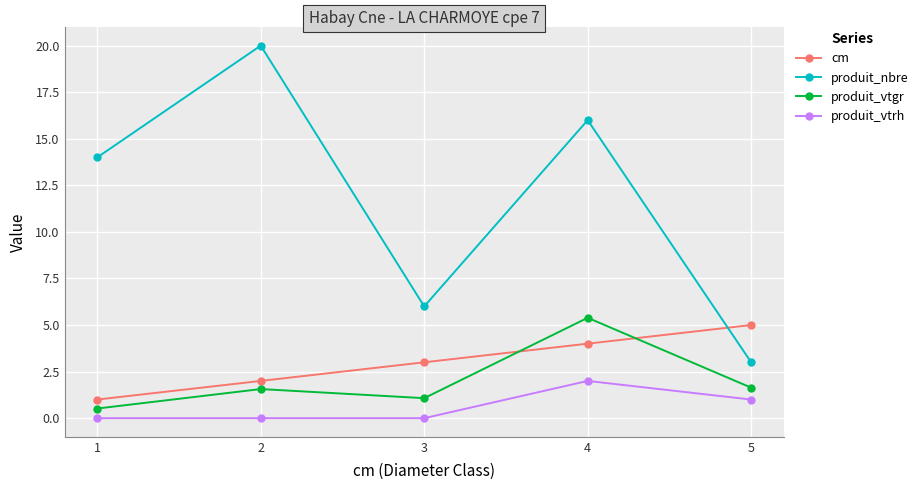

What is the maximum value shown in the chart?

20.0